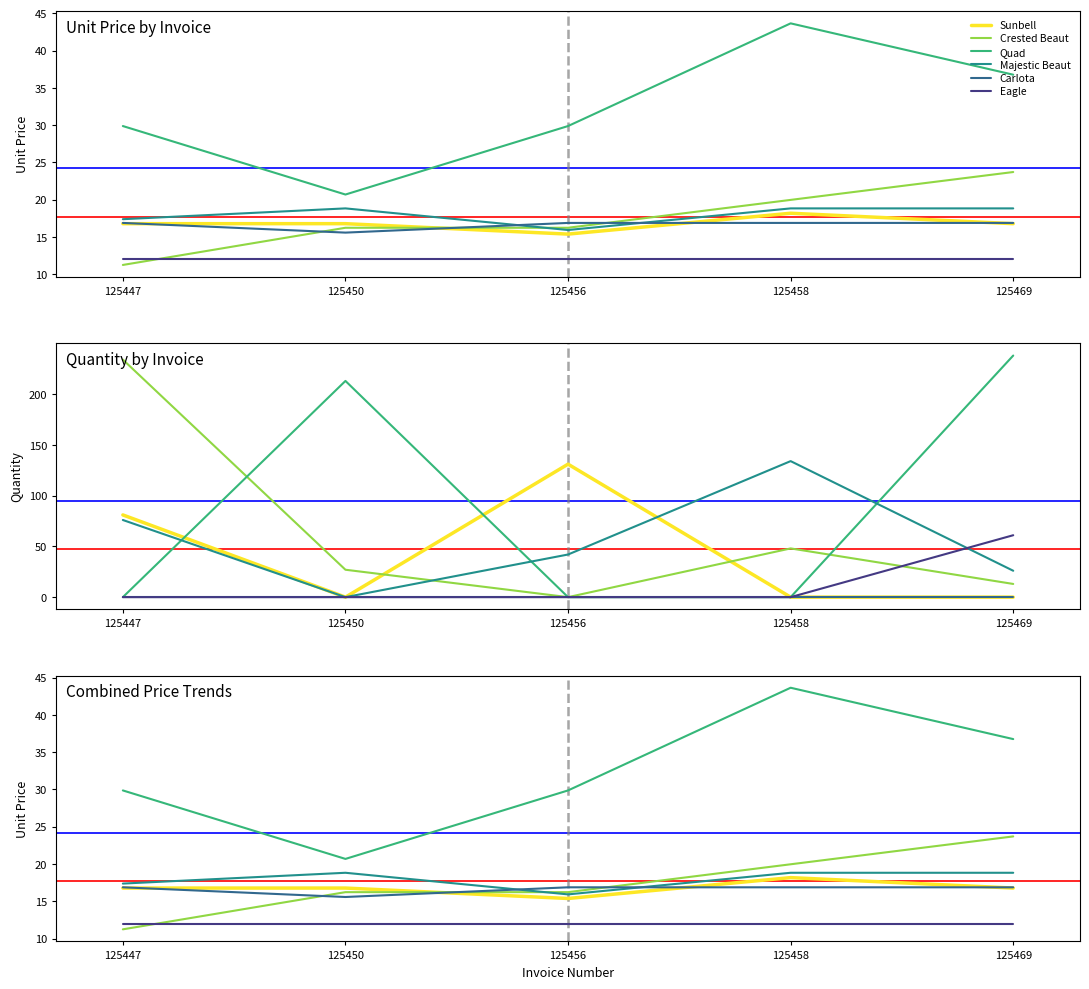

What is the sum of the Crested Beaut values at 125447 and 125469?

34.9